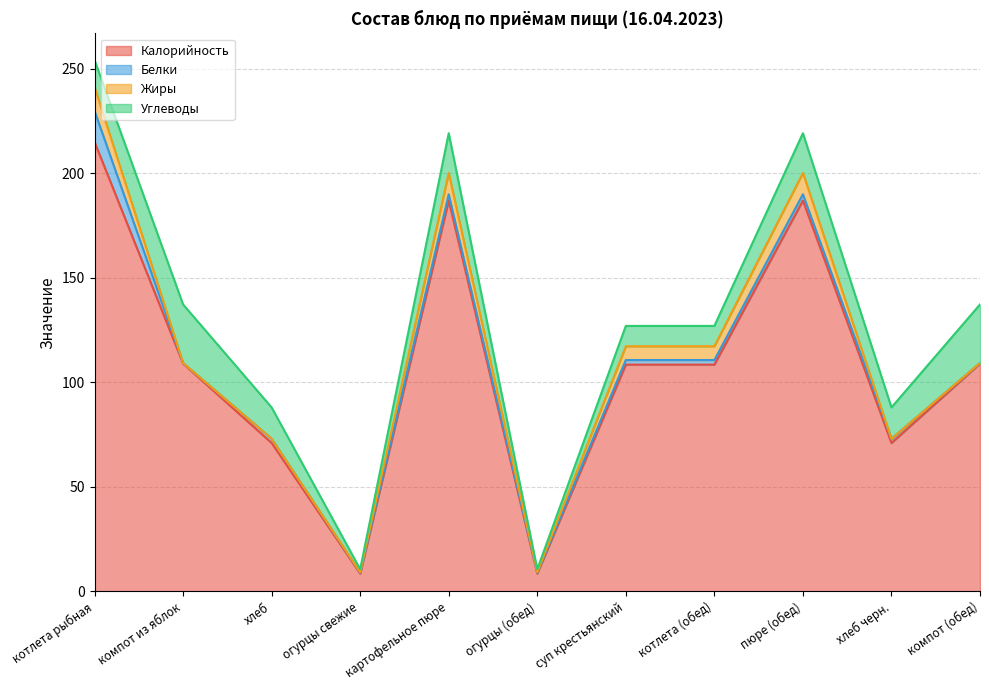

What is the sum of the Калорийность values at суп крестьянский and хлеб черн.?

179.5